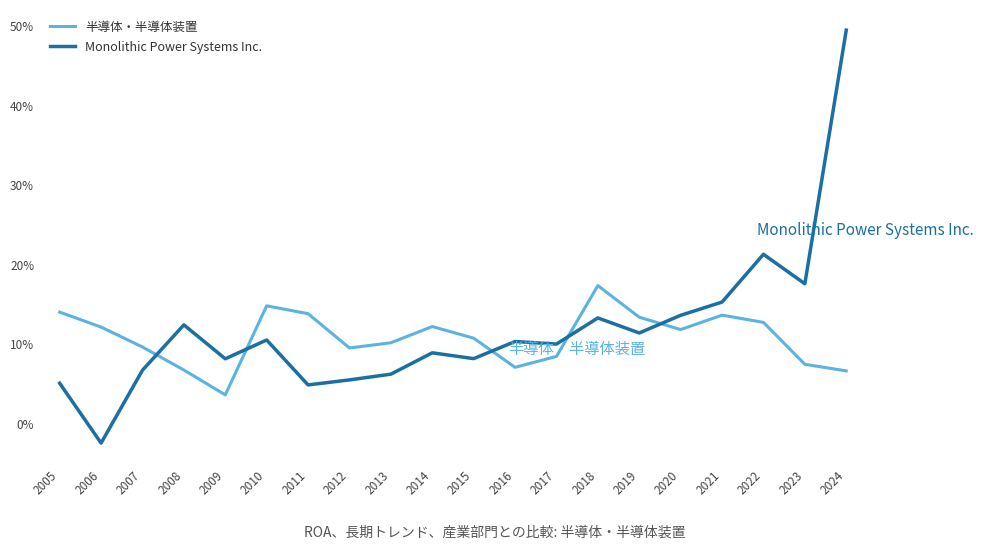

Which series has the widest spread of values?

Monolithic Power Systems Inc.